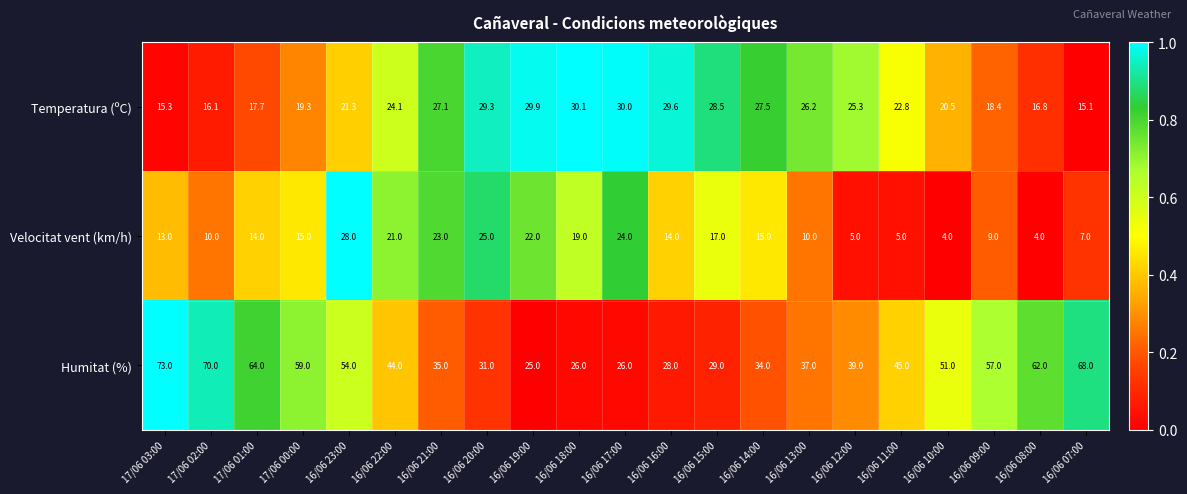

Rank the series by their maximum value, from highest to lowest.

Humitat (%), Temperatura (ºC), Velocitat vent (km/h)